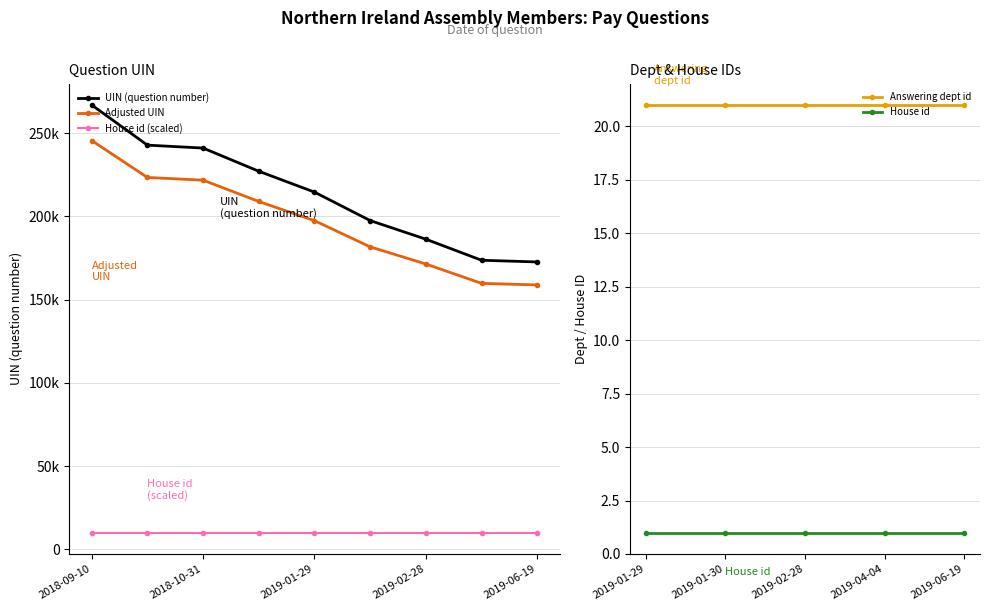

Which label corresponds to the smallest value in the chart?

2018-09-10